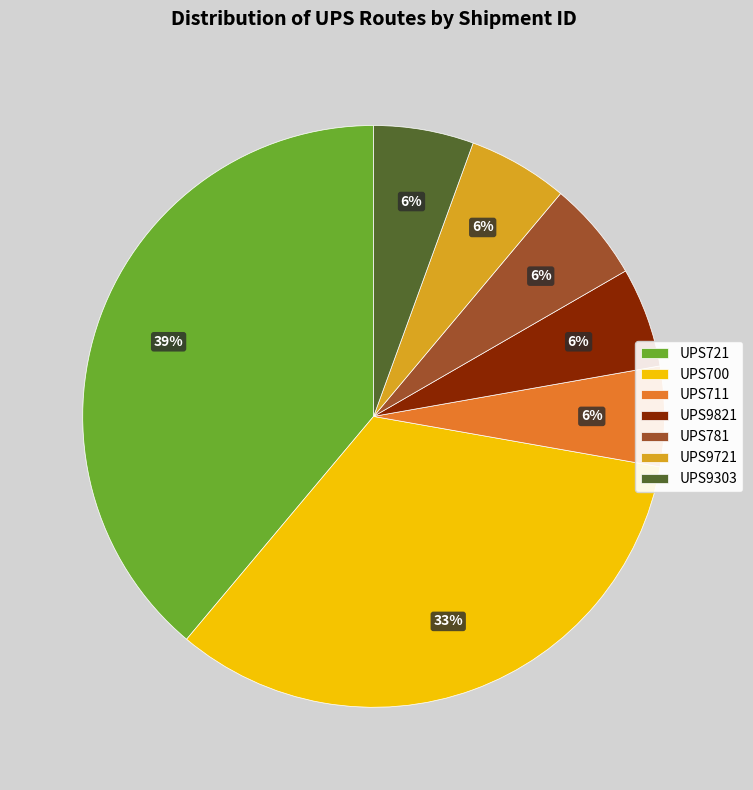

Between UPS9721 and UPS700, which is larger?

UPS700